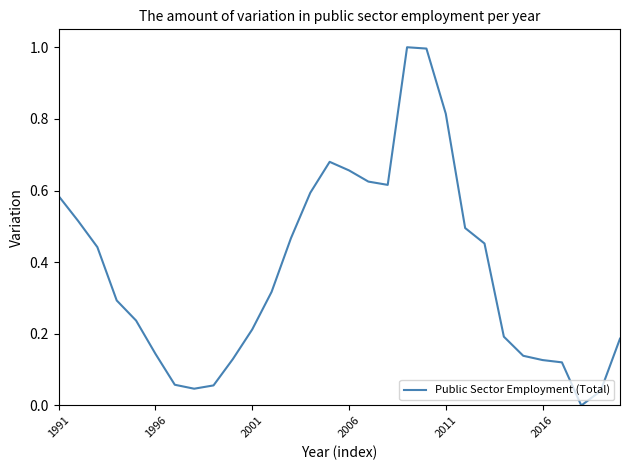

What is the difference between the maximum and minimum values?

1.0